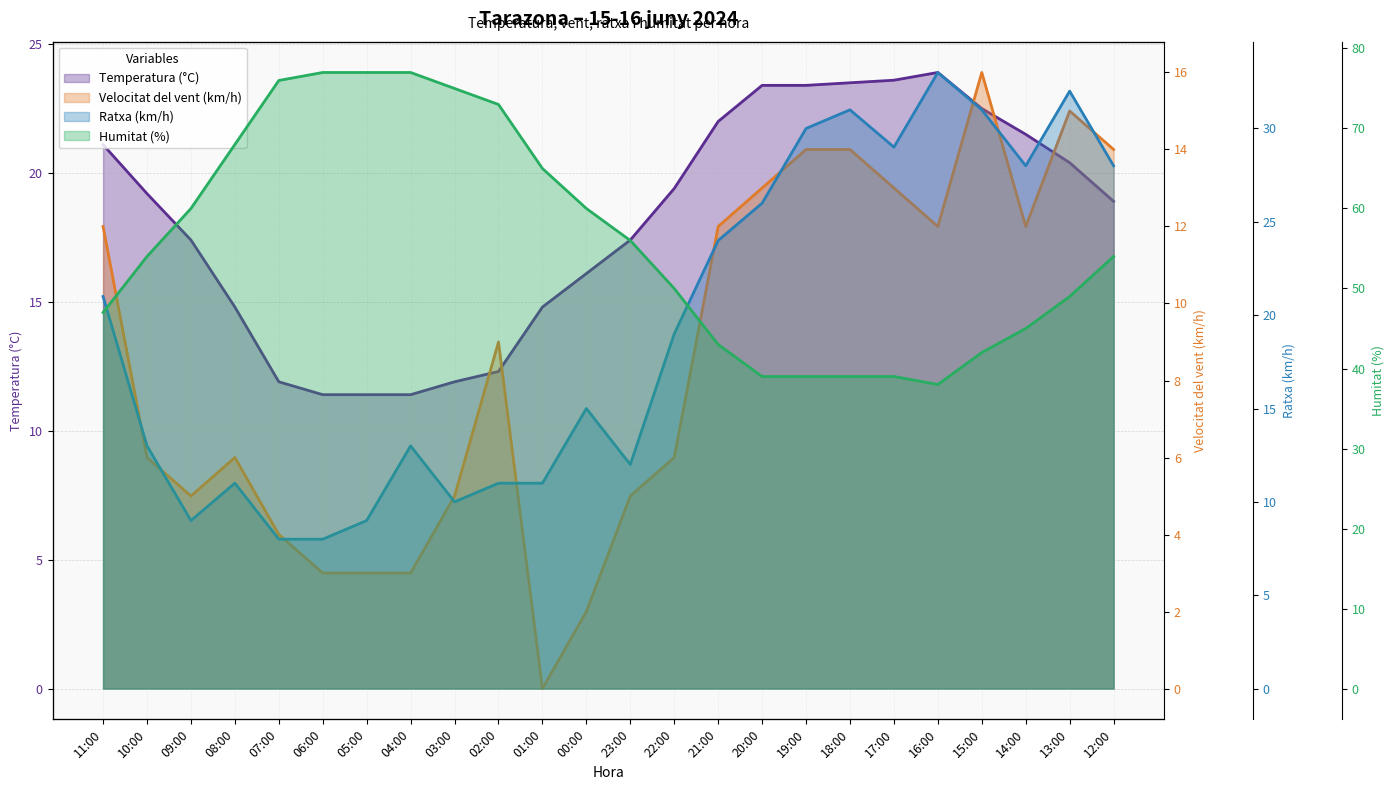

List the series in order of their peak value, lowest first.

Velocitat del vent (km/h), Temperatura (°C), Ratxa (km/h), Humitat (%)